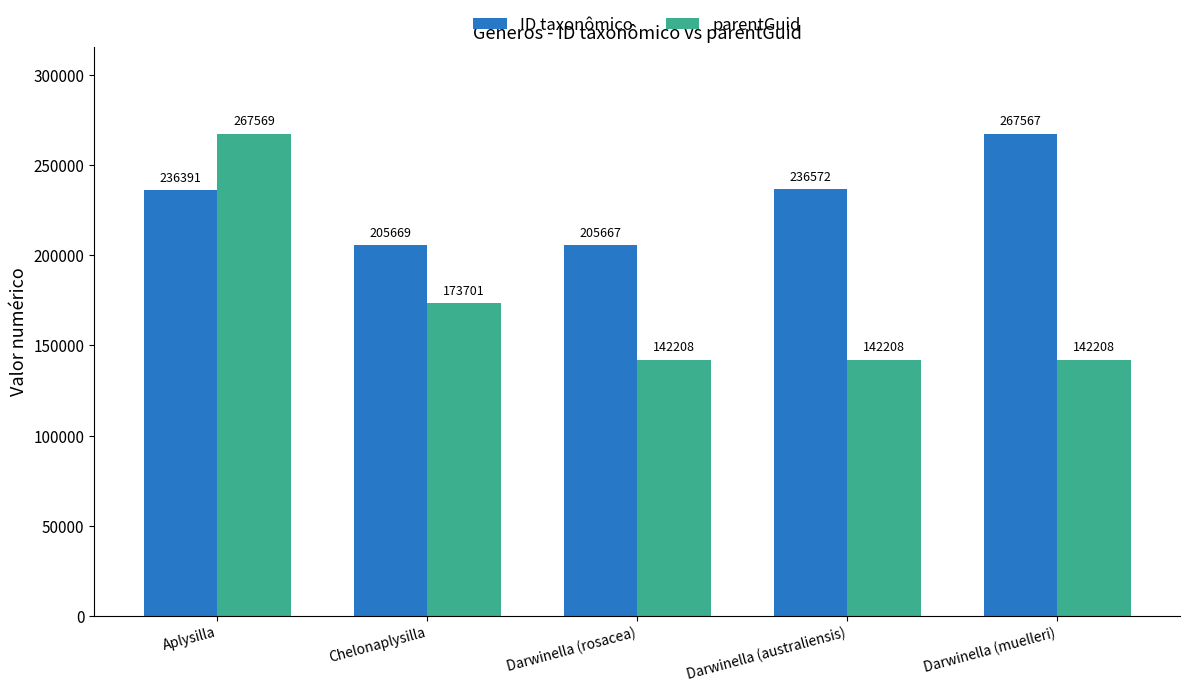

Reading right to left, what are all the values shown in this chart?

ID taxonômico: 267567	236572	205667	205669	236391
parentGuid: 142208	142208	142208	173701	267569